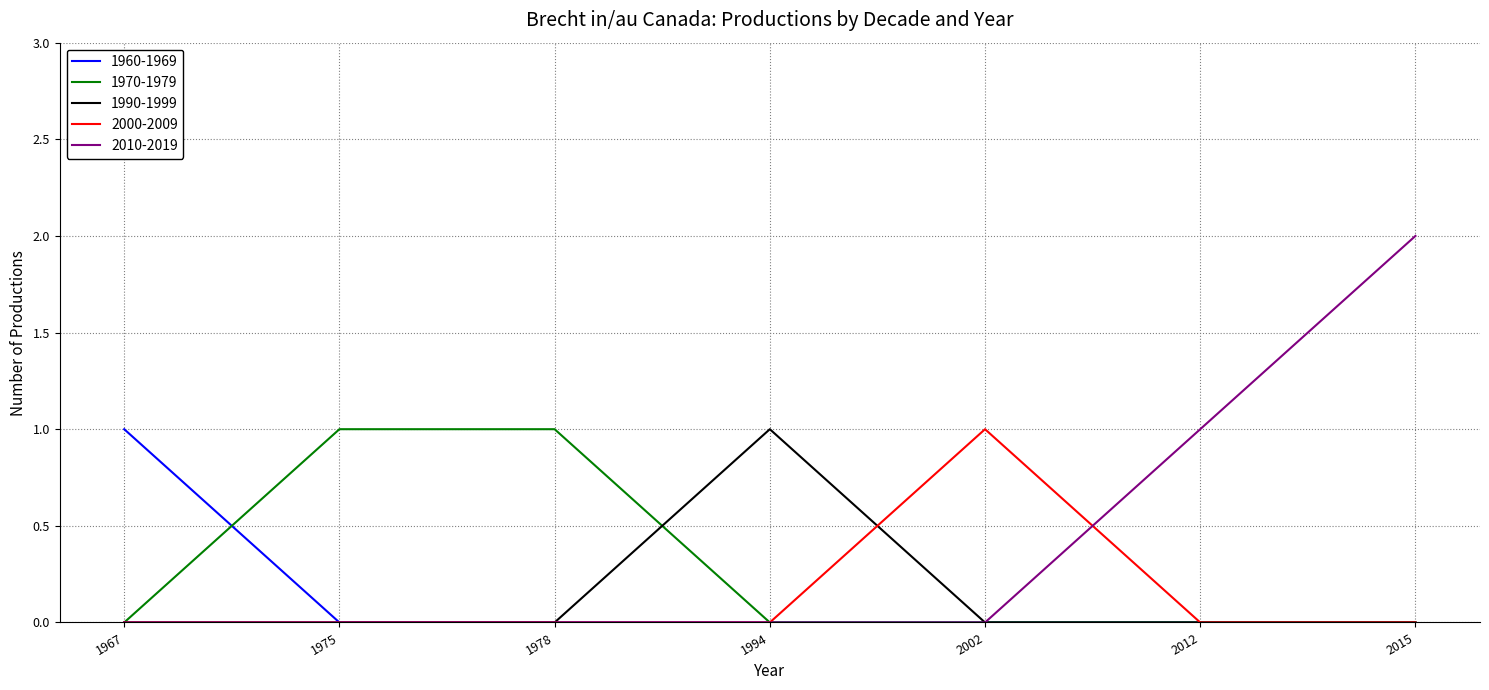

Which series has the widest spread of values?

2010-2019